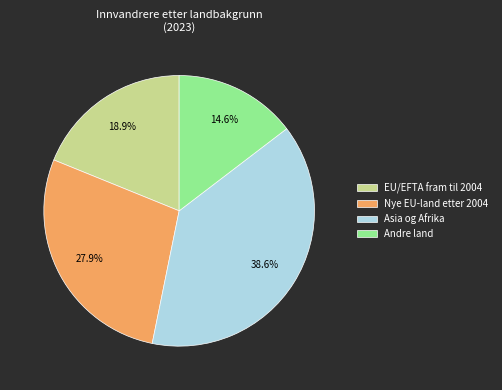

Between Nye EU-land etter 2004 and Andre land, which is larger?

Nye EU-land etter 2004